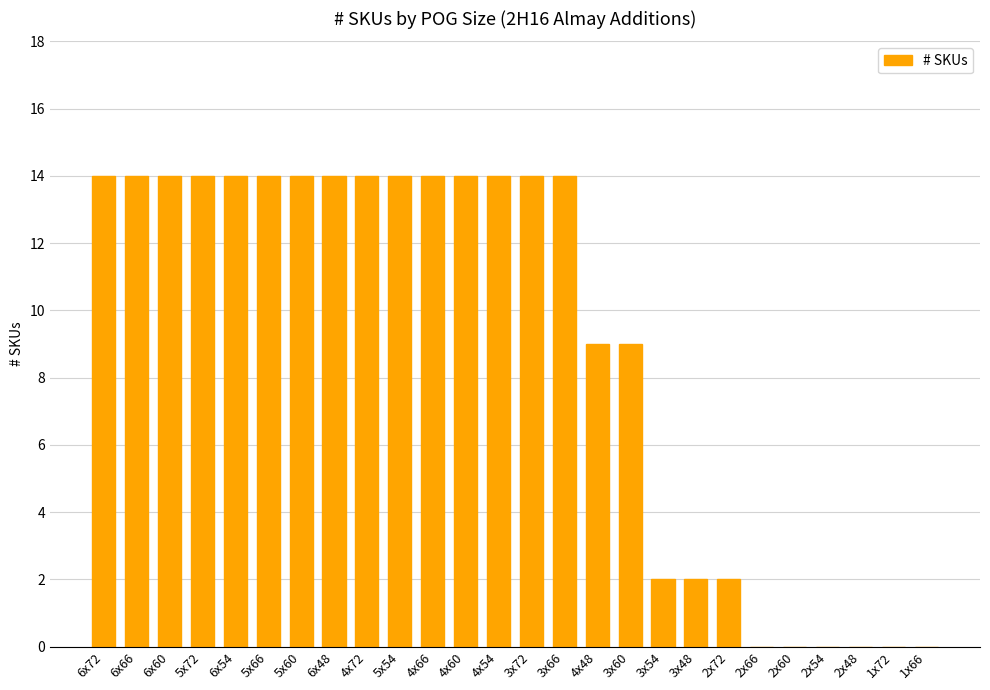

The value at 2x72 is 0. True or false?

False